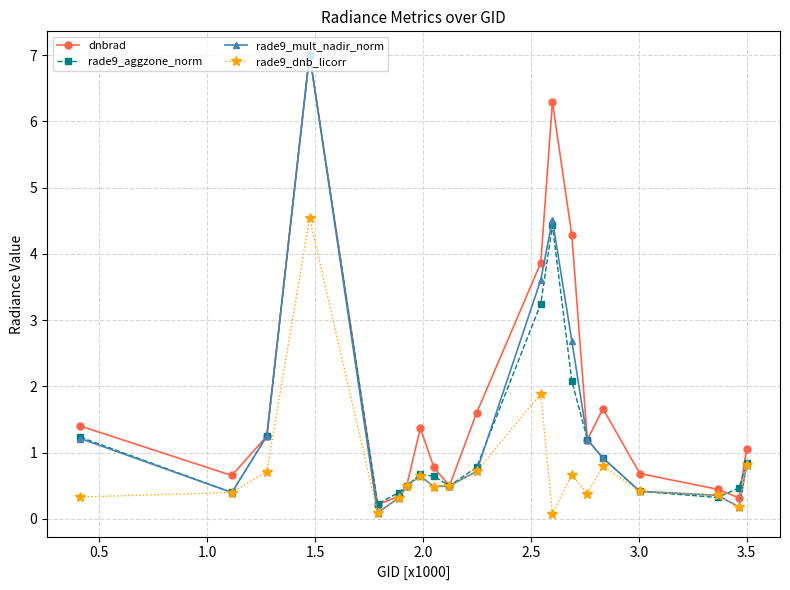

What is the difference between the second highest and minimum values in the dnbrad series?

6.1